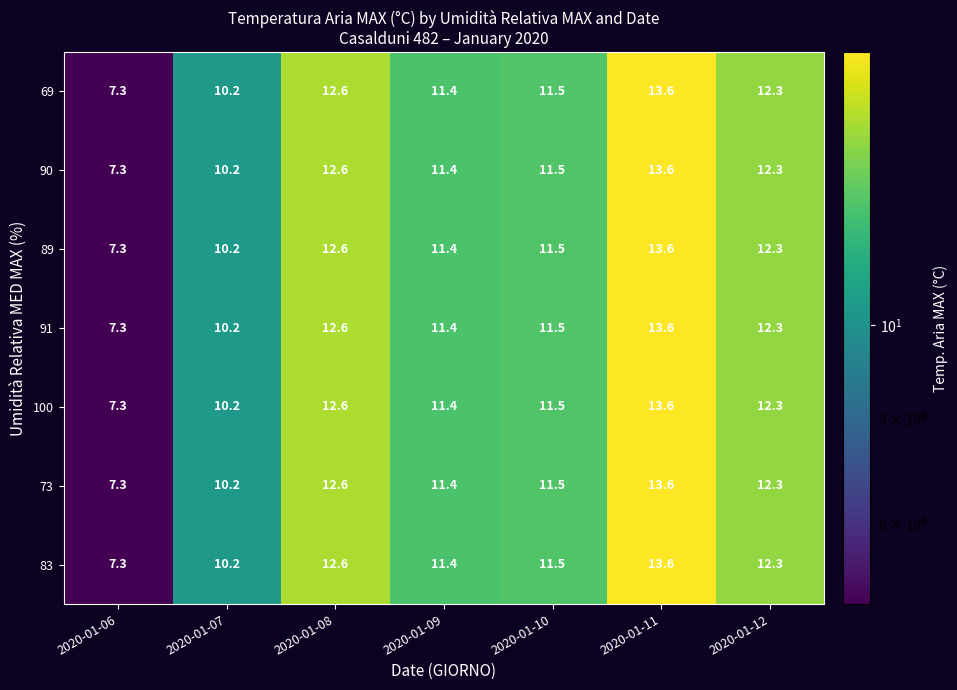

What is the sum of all 91 values?

78.9